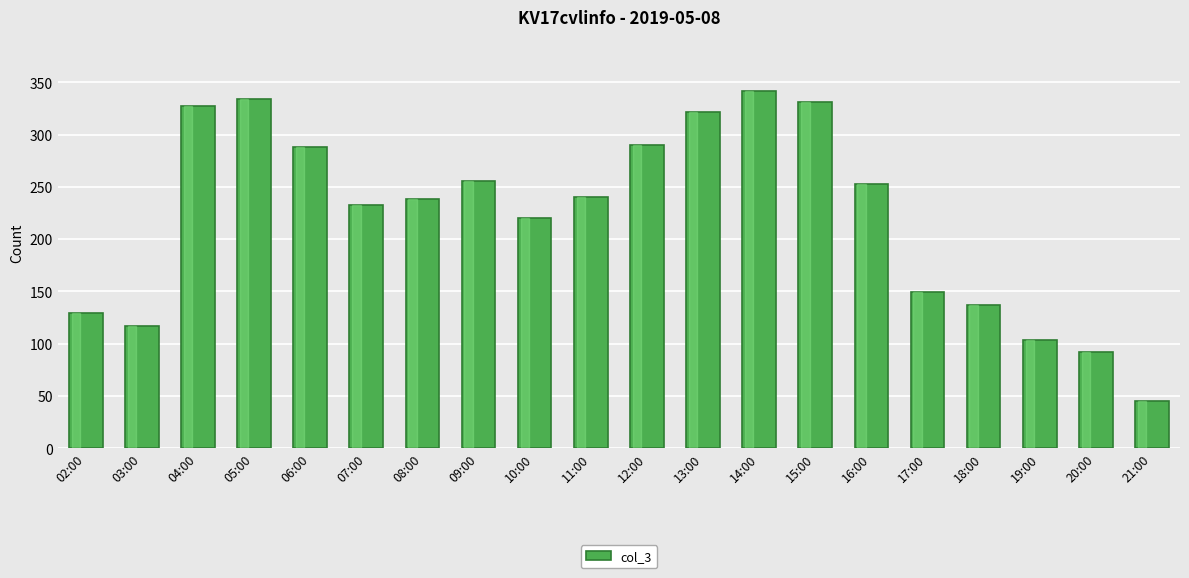

What is the value of the 11th bar from the left?

290